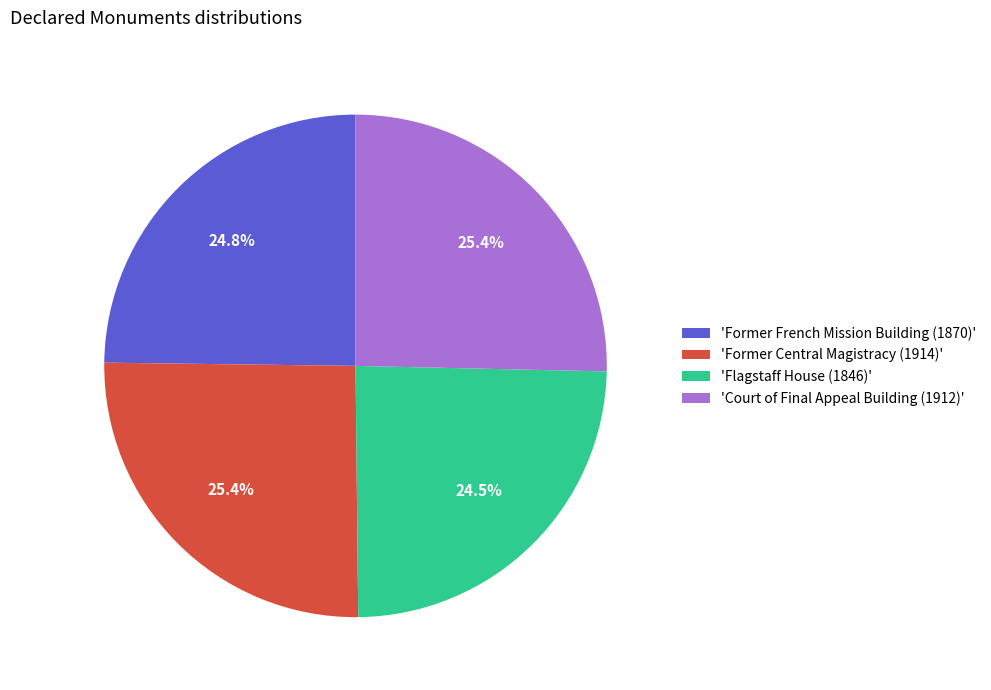

Approximately how many times larger is the value at 'Former French Mission Building (1870)' compared to 'Flagstaff House (1846)'?

1.0